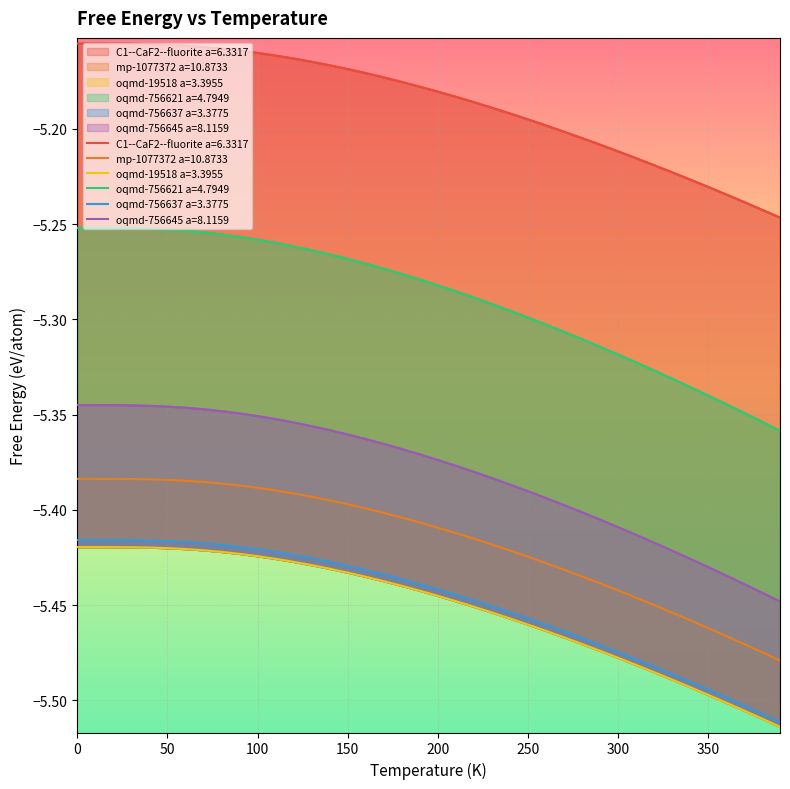

What is the difference between the maximum and minimum values in the oqmd-756645 a=8.1159 series?

0.1